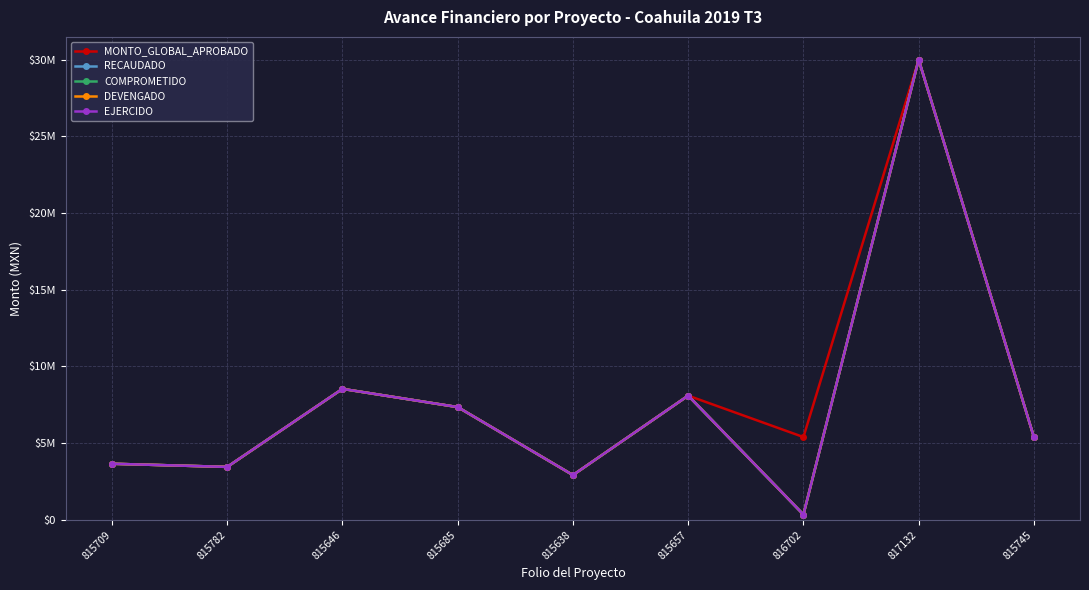

List the labels in order of RECAUDADO value, smallest first.

816702, 815638, 815782, 815709, 815745, 815685, 815657, 815646, 817132